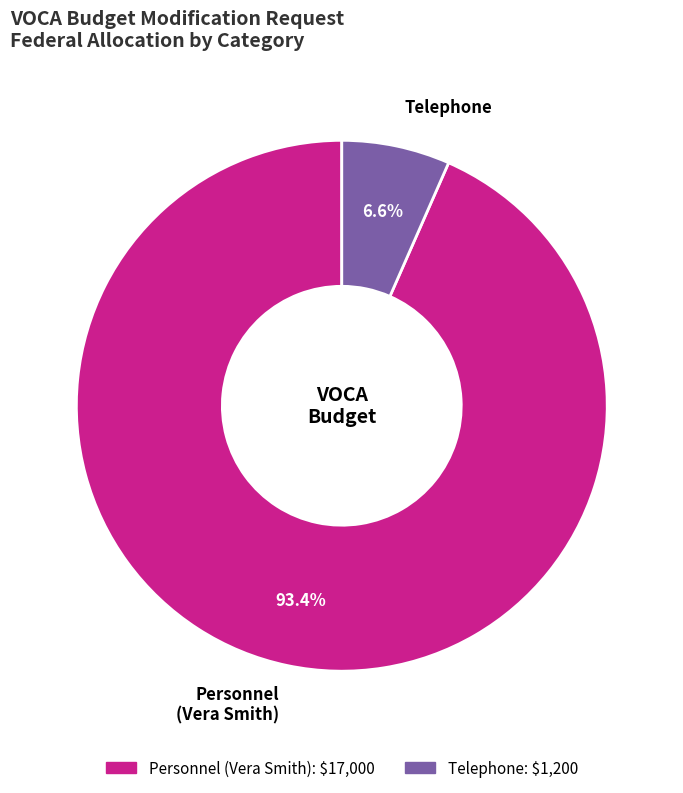

Which slice is the smallest?

Telephone